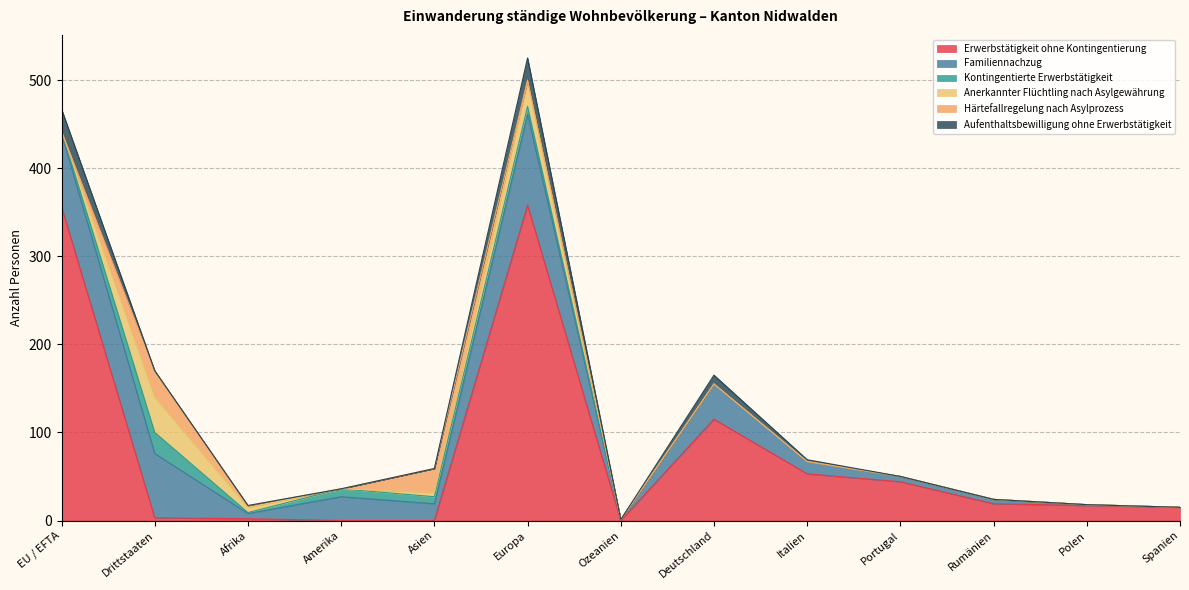

How many times do Anerkannter Flüchtling nach Asylgewährung and Erwerbstätigkeit ohne Kontingentierung cross each other?

2